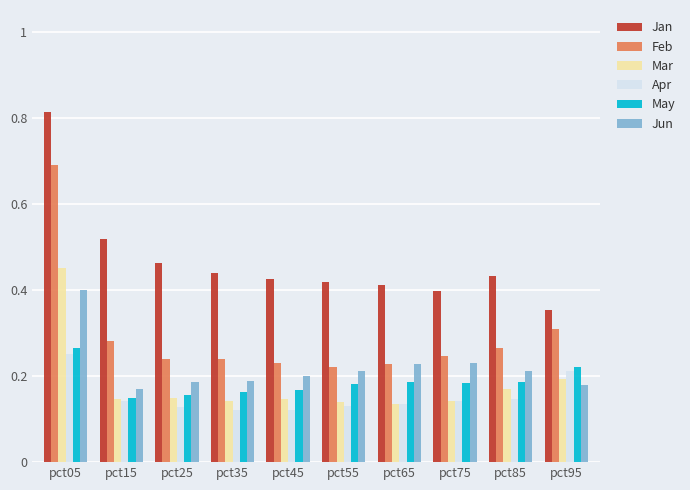

Which series has the largest total across all categories?

Jan